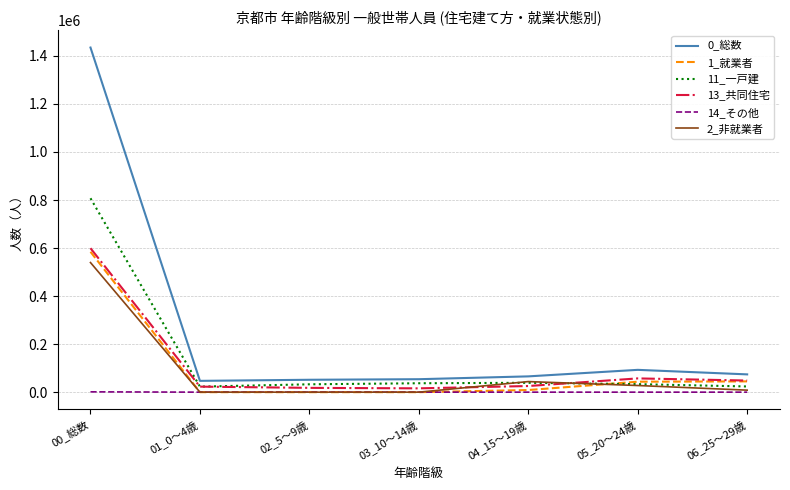

At which category does the chart reach its peak across all series?

00_総数